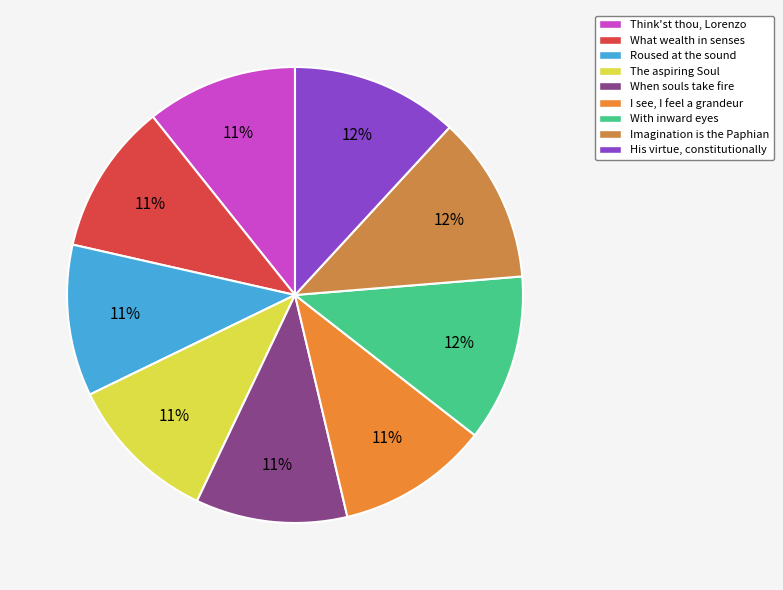

To the nearest percent, what is the average slice percentage?

11%